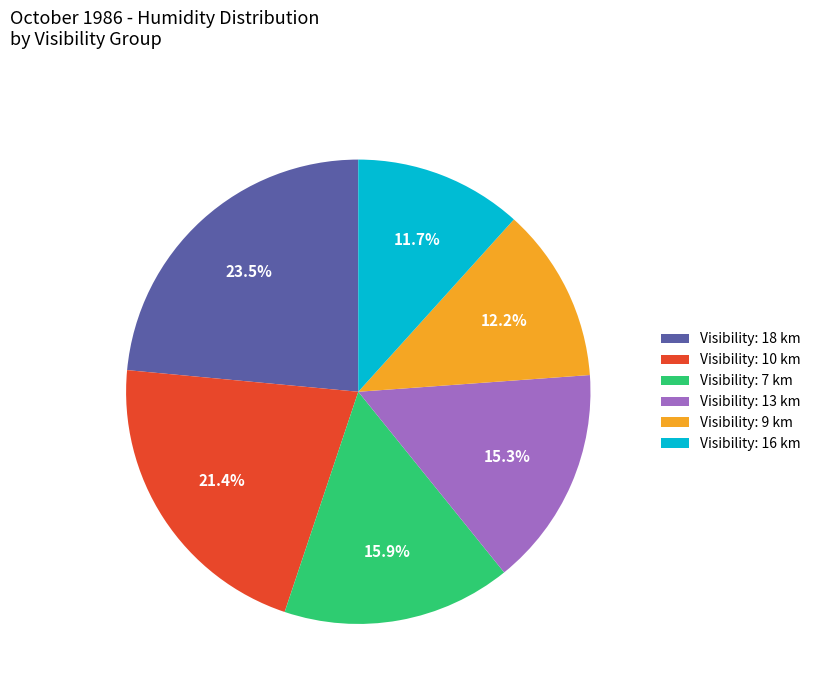

What is the ratio of the value at Visibility: 16 km to the value at Visibility: 9 km?

1.0